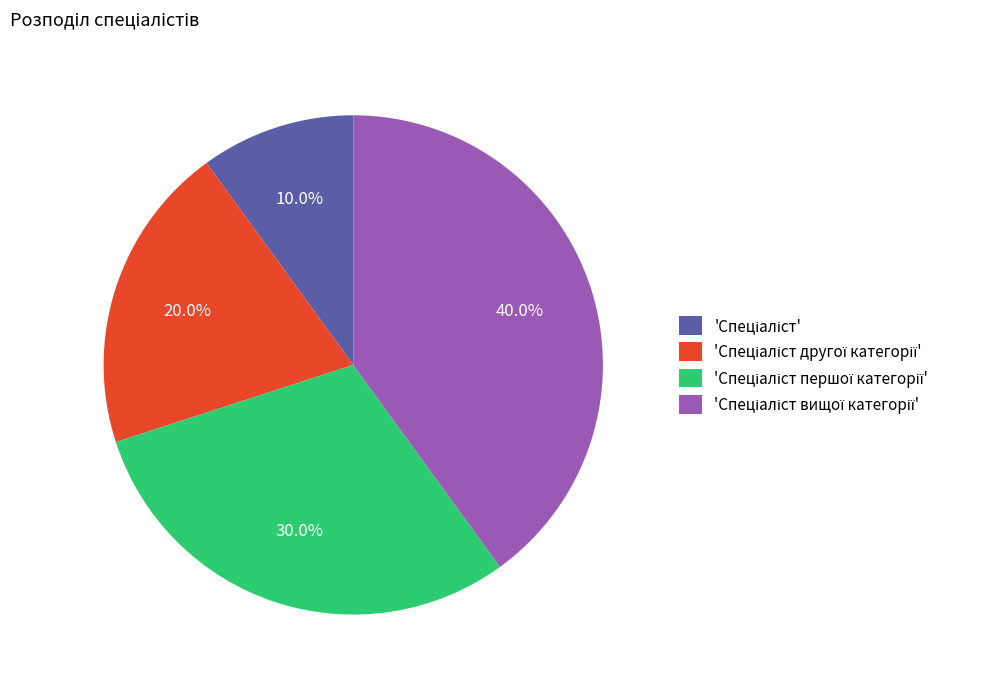

Is there any slice that represents more than half of the pie?

No